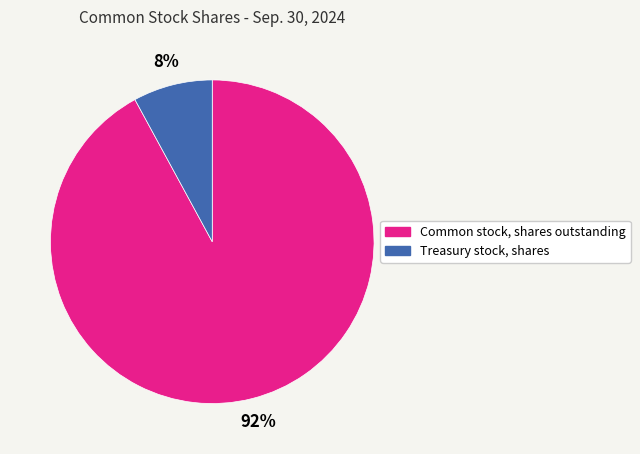

Rank the categories by value from highest to lowest.

Common stock, shares outstanding, Treasury stock, shares